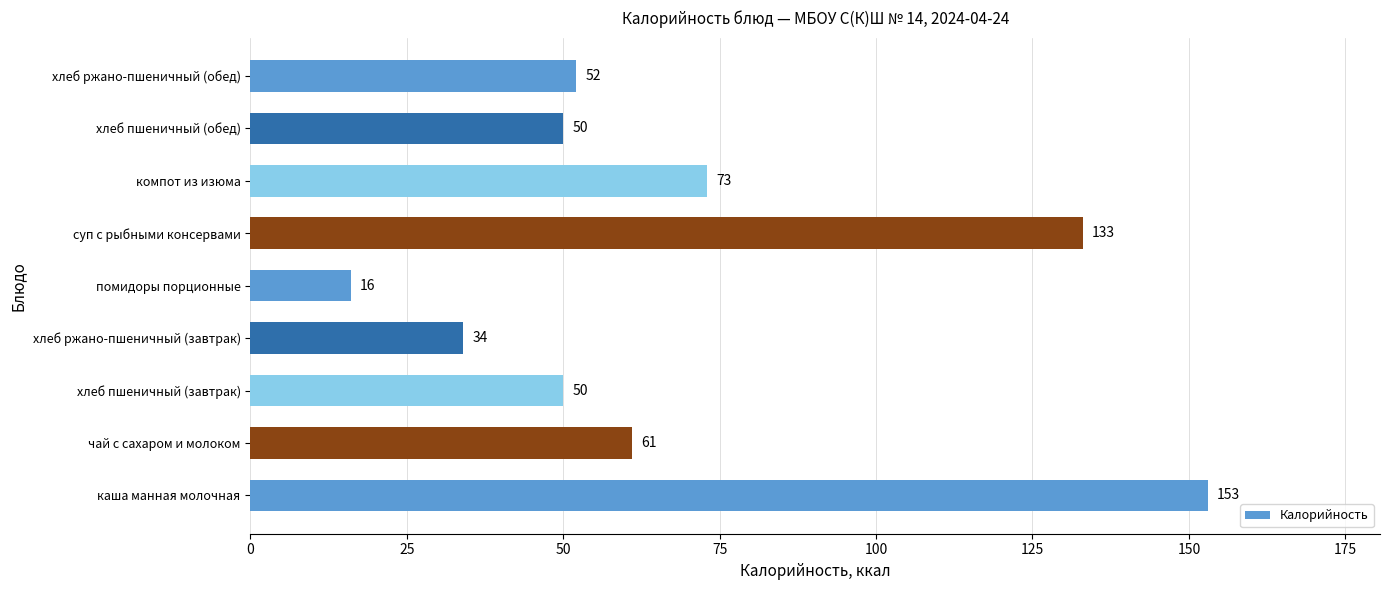

At which category does the chart reach its minimum across all series?

помидоры порционные